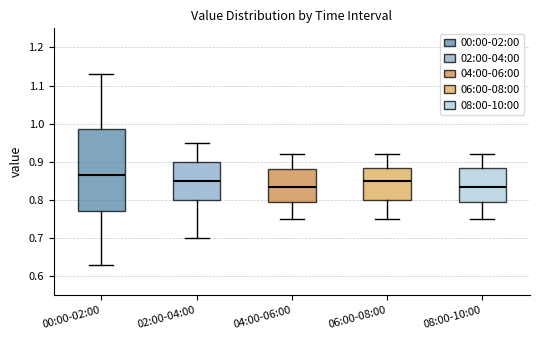

Reading left to right, read every box against the y-axis: the position of its median line, the range the box covers, and the ends of its whiskers. The values are not printed on the chart, so give them approximately, as read against the axis.

00:00-02:00: median 0.87, box 0.77 to 0.99, whiskers 0.63 to 1.13
02:00-04:00: median 0.85, box 0.80 to 0.90, whiskers 0.70 to 0.95
04:00-06:00: median 0.84, box 0.80 to 0.88, whiskers 0.75 to 0.92
06:00-08:00: median 0.85, box 0.80 to 0.89, whiskers 0.75 to 0.92
08:00-10:00: median 0.84, box 0.80 to 0.89, whiskers 0.75 to 0.92